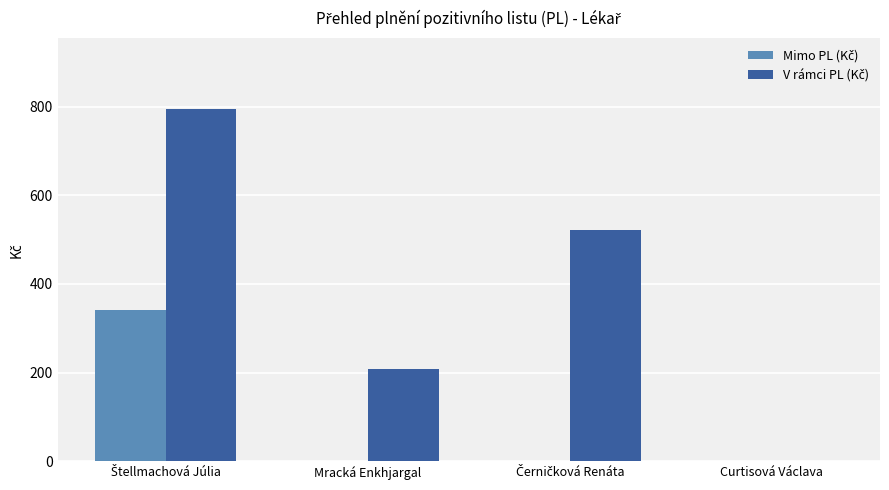

Which label corresponds to the smallest value in the chart?

Mracká Enkhjargal